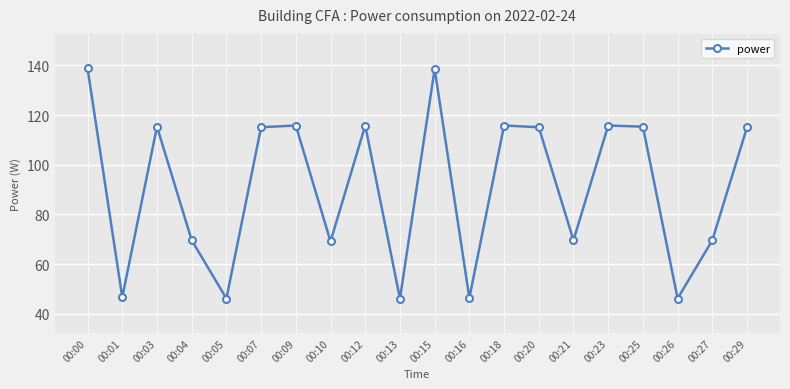

What is the smallest value displayed?

46.2